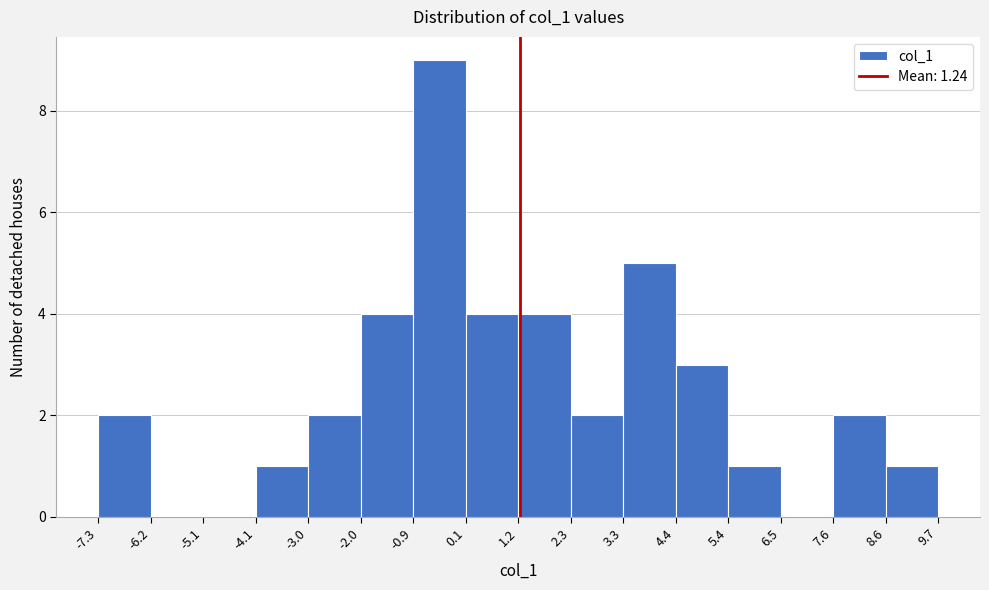

Reading left to right, list every bar in this chart as the range it spans on the x-axis followed by its height. The values are not printed on the chart, so give them approximately, as read against the axis.

-7.3 to -6.2: 2
-6.2 to -5.1: 0
-5.1 to -4.1: 0
-4.1 to -3.0: 1
-3.0 to -2.0: 2
-2.0 to -0.9: 4
-0.9 to 0.1: 9
0.1 to 1.2: 4
1.2 to 2.3: 4
2.3 to 3.3: 2
3.3 to 4.4: 5
4.4 to 5.4: 3
5.4 to 6.5: 1
6.5 to 7.6: 0
7.6 to 8.6: 2
8.6 to 9.7: 1